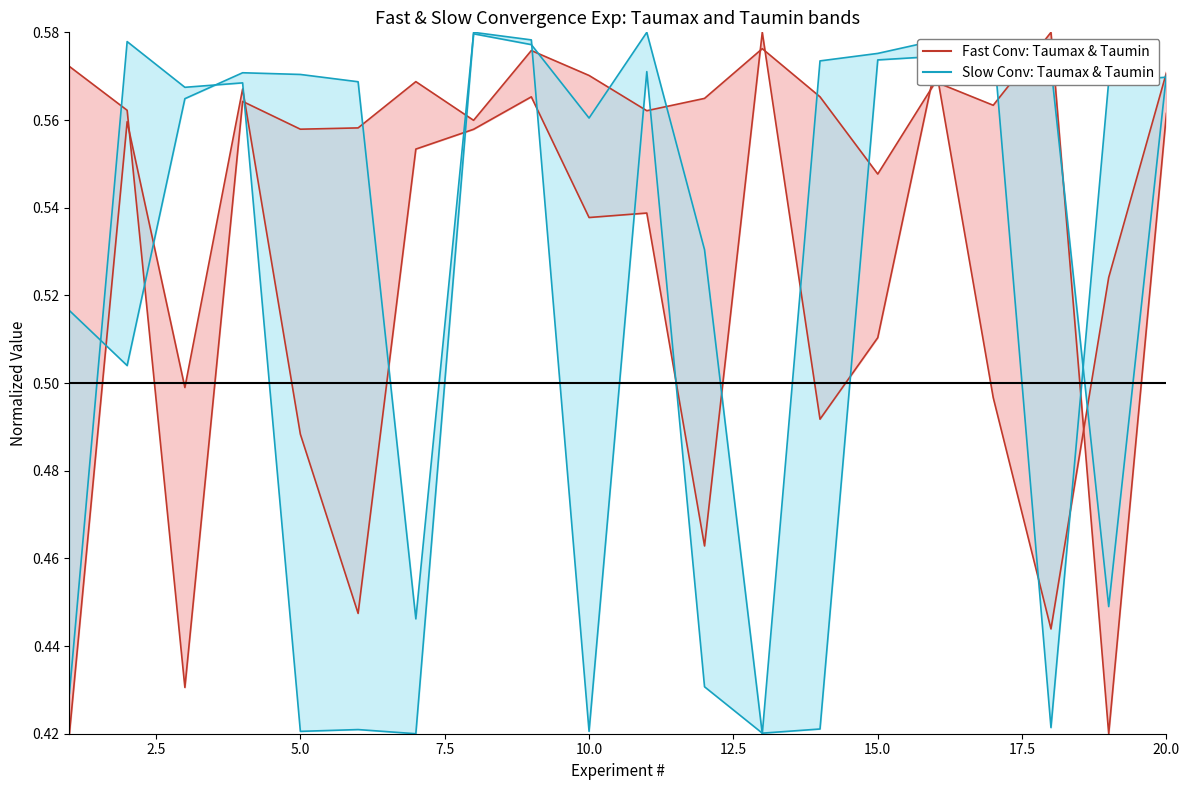

What is the value of the Fast Conv: Taumax upper point at the 2nd from the left?

0.6